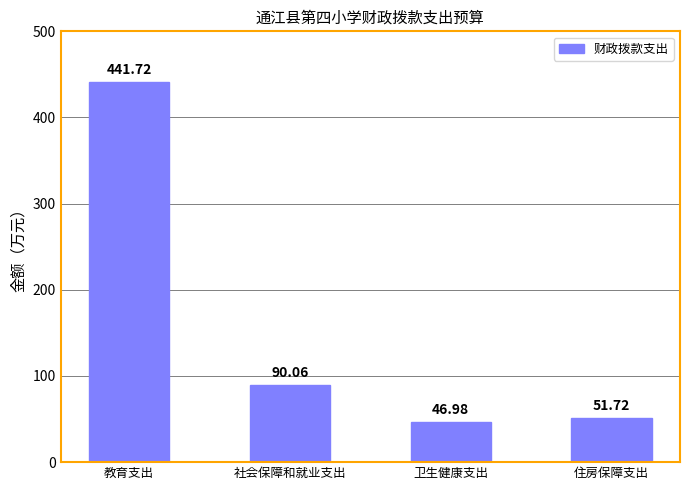

Does the chart contain any negative values?

No